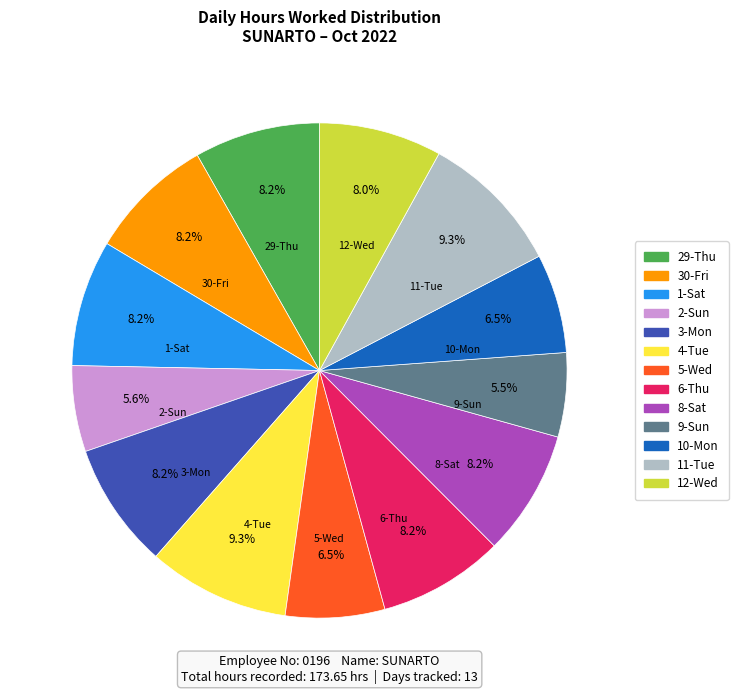

Is the sum of 2-Sun and 6-Thu greater than half?

No